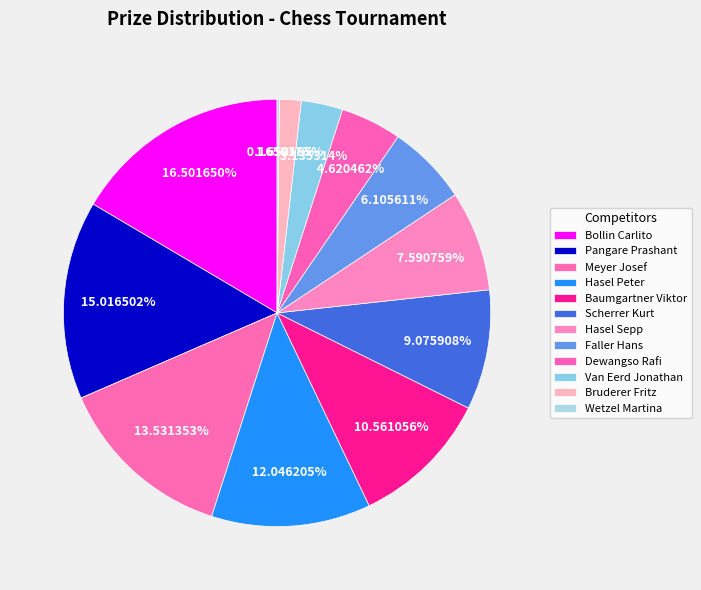

What percentage do Faller Hans and Hasel Peter together represent?

18.2%